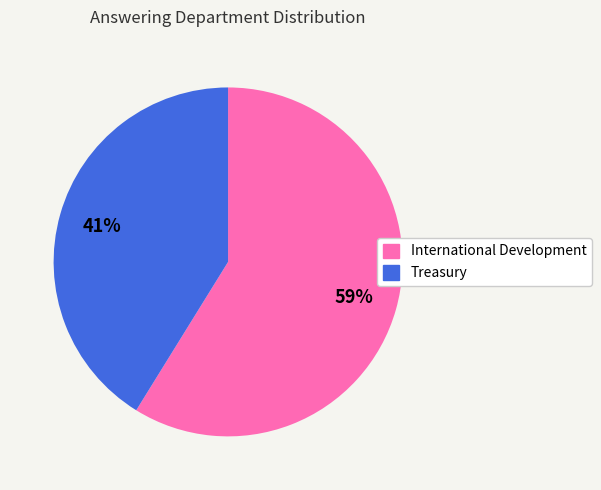

Rank the categories by value from lowest to highest.

Treasury, International Development